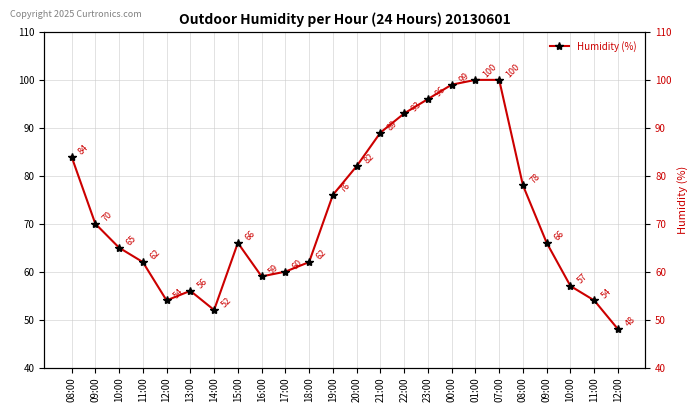

Reading left to right, list all the values displayed in this chart.

08:00=84	09:00=70	10:00=65	11:00=62	12:00=54	13:00=56	14:00=52	15:00=66	16:00=59	17:00=60	18:00=62	19:00=76	20:00=82	21:00=89	22:00=93	23:00=96	00:00=99	01:00=100	07:00=100	08:00=78	09:00=66	10:00=57	11:00=54	12:00=48